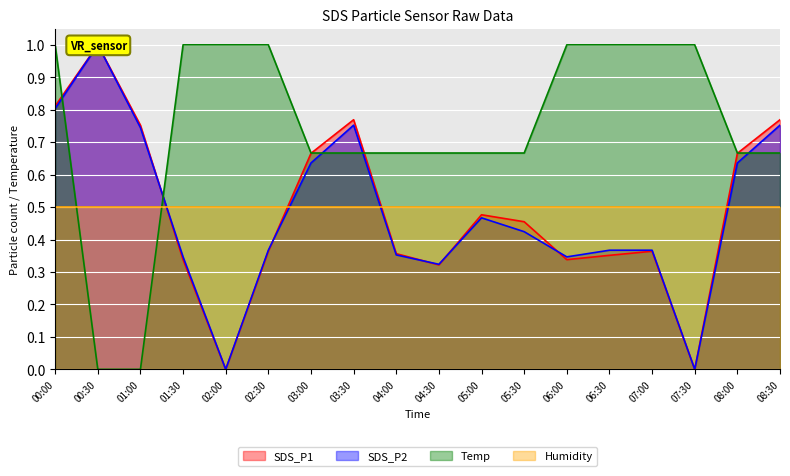

What is the label of the 4th point from the right?

07:00